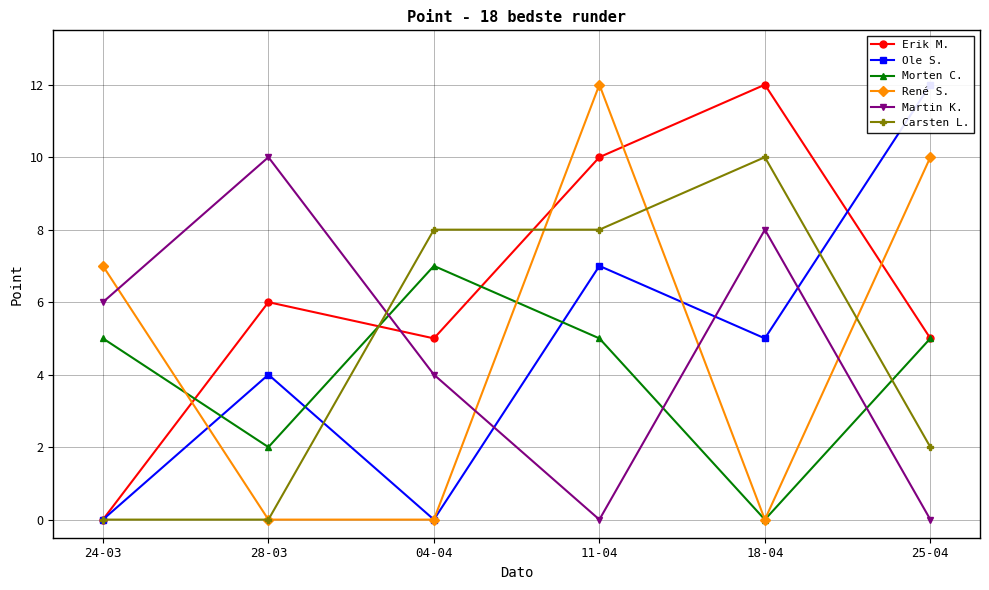

Is it true that Martin K. equals 10 at 28-03?

True